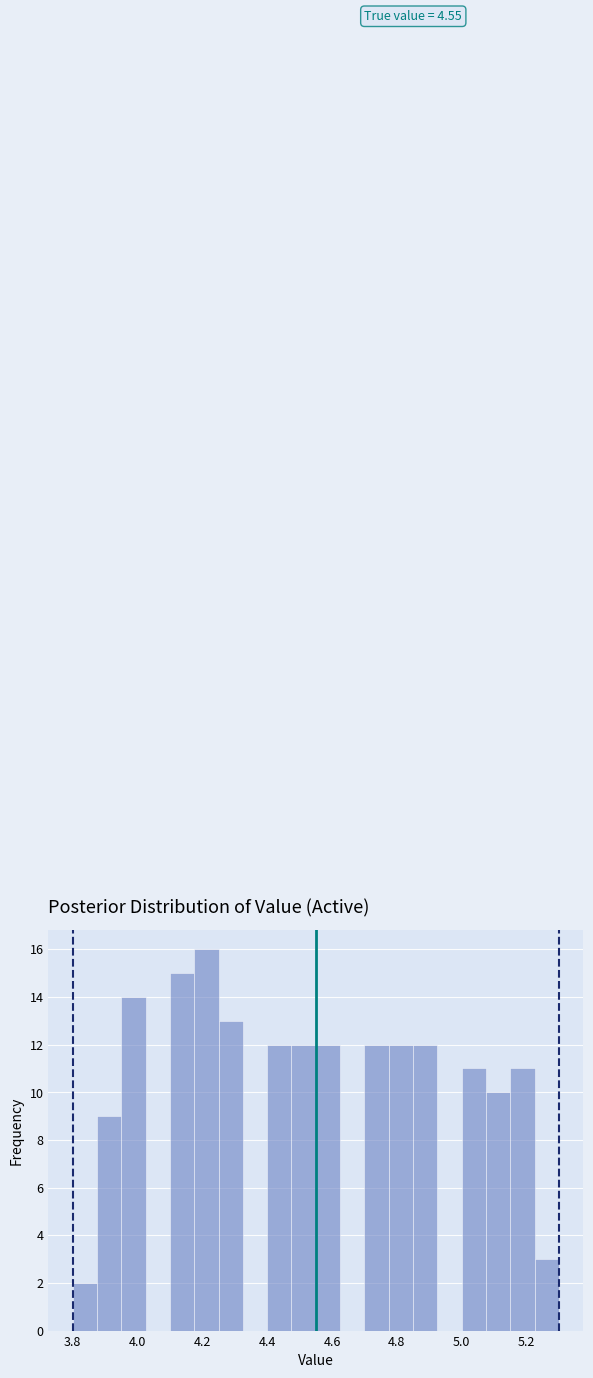

Read against the x-axis, roughly where is the centre of the tallest bar?

4.22